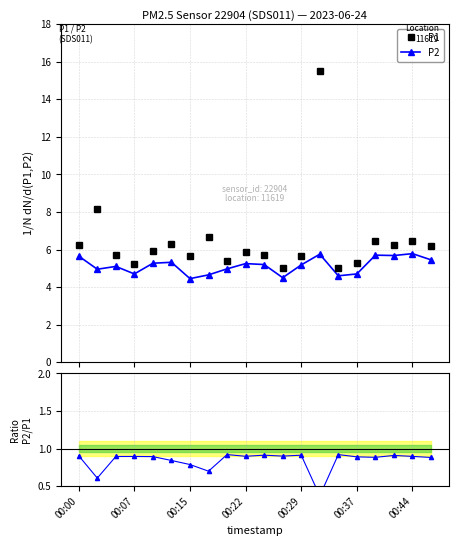

What is the maximum value shown in the chart?

15.5